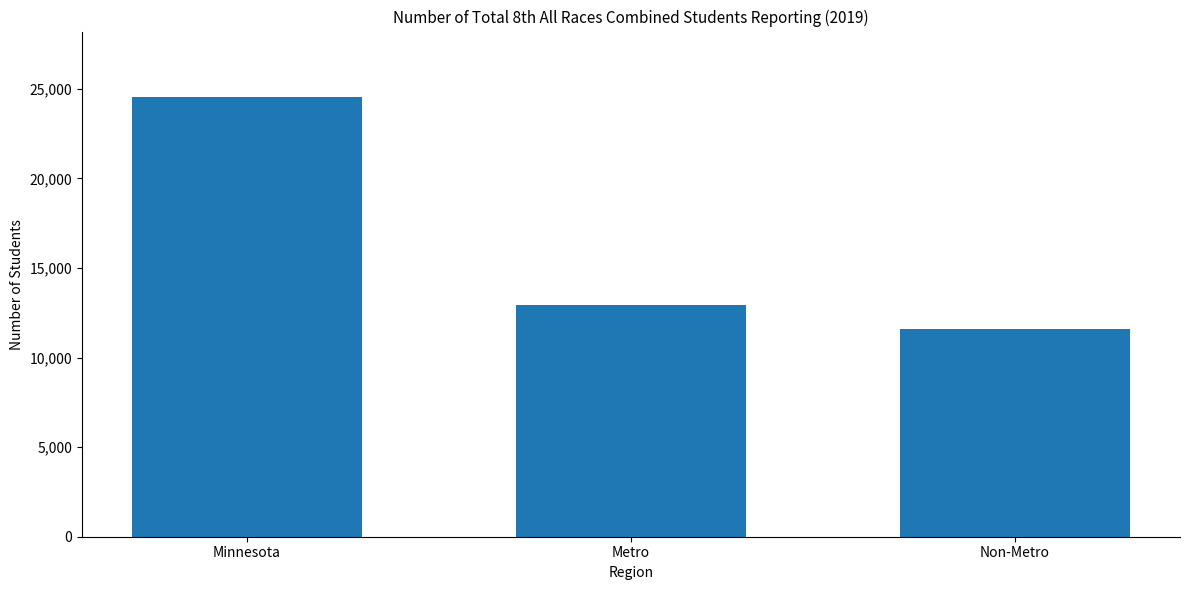

Are the bars horizontal?

No